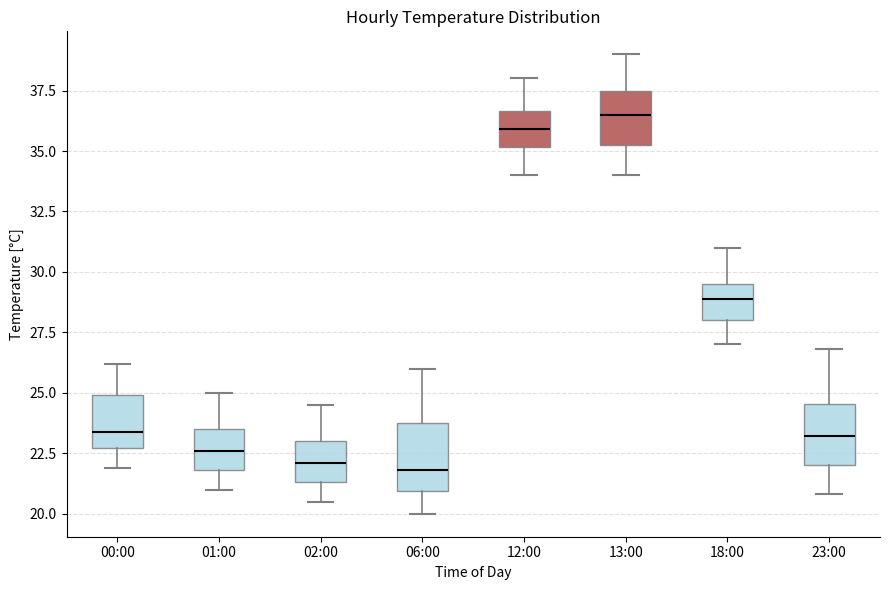

Which box has the highest median line?

13:00